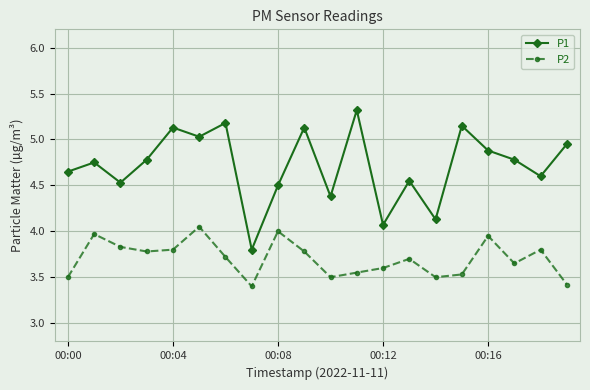

How many lines are shown in the chart?

2